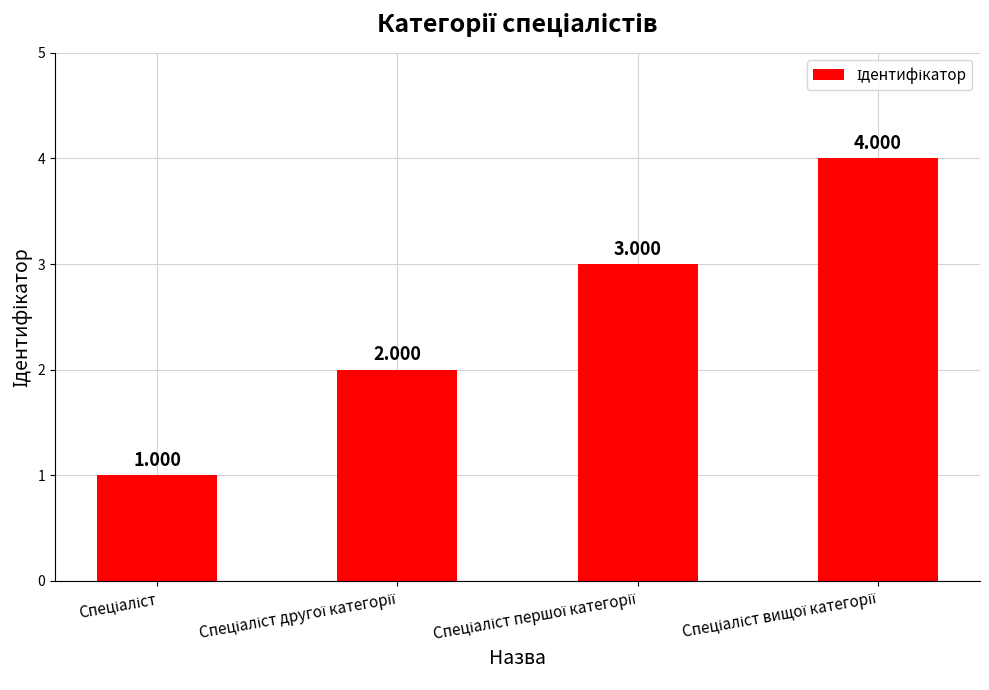

List the labels in order of value, smallest first.

Спеціаліст, Спеціаліст другої категорії, Спеціаліст першої категорії, Спеціаліст вищої категорії